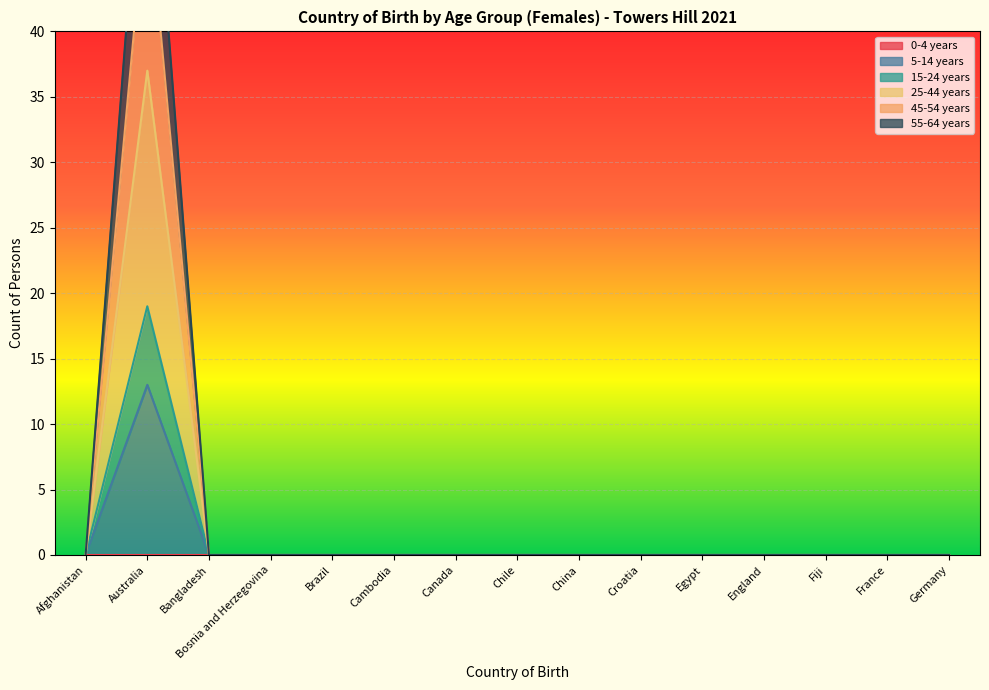

True or false: 25-44 years and 55-64 years intersect in this chart.

False